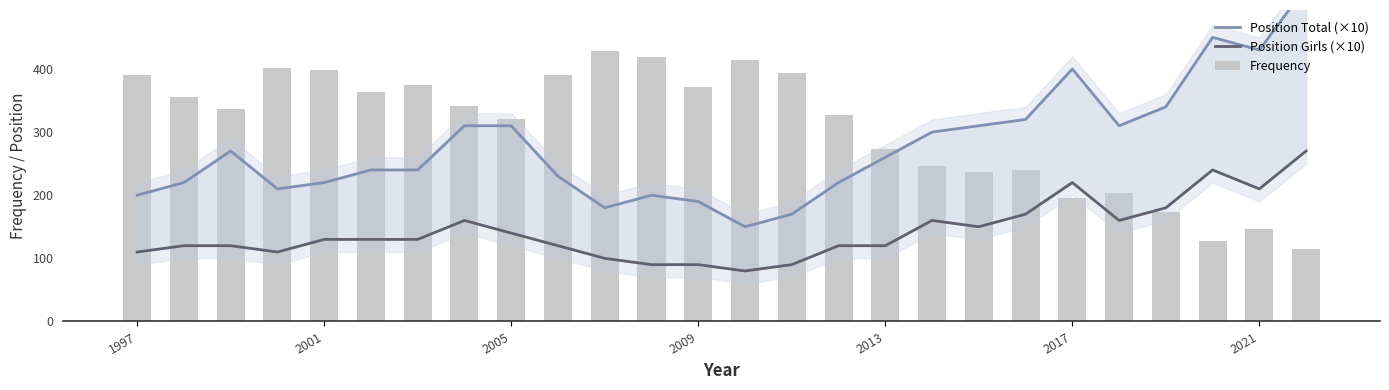

What is the highest value of the Frequency series?

429